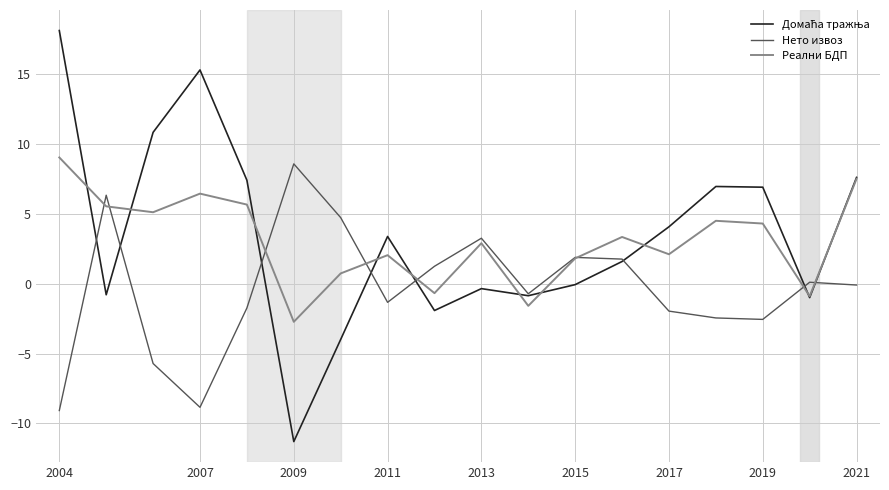

What is the maximum value shown in the chart?

18.1